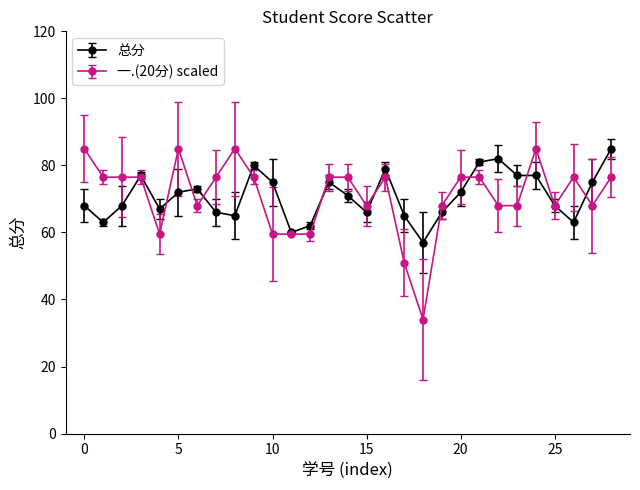

True or false: 一.(20分) scaled has more than 2 interior local peaks.

True